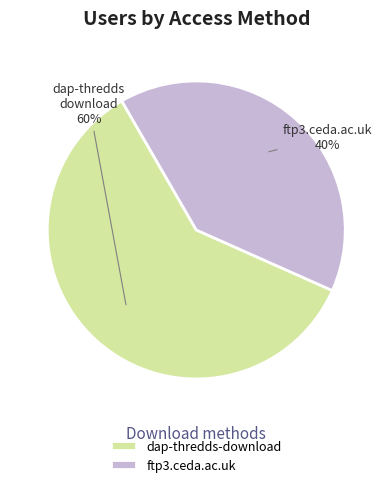

Which category has the smallest portion of the pie?

ftp3.ceda.ac.uk